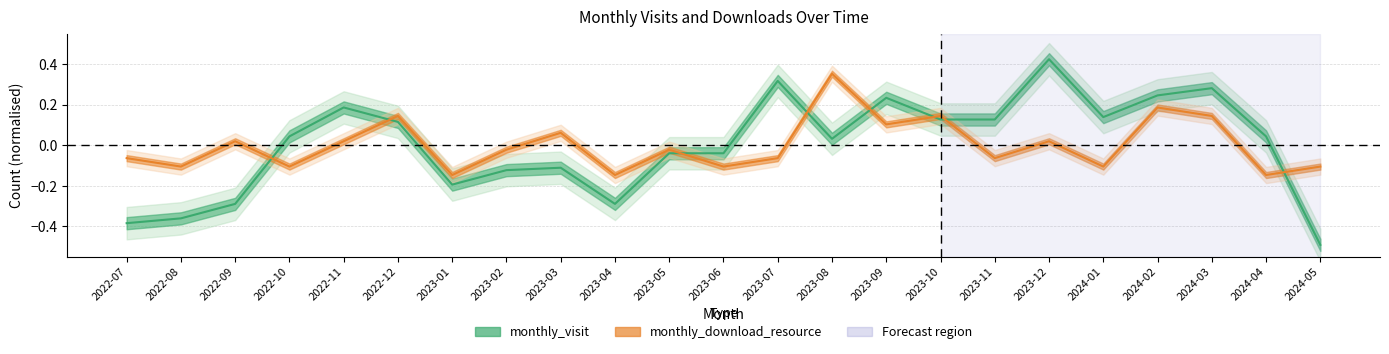

Which has a higher value, 2023-04 or 2024-03?

2024-03